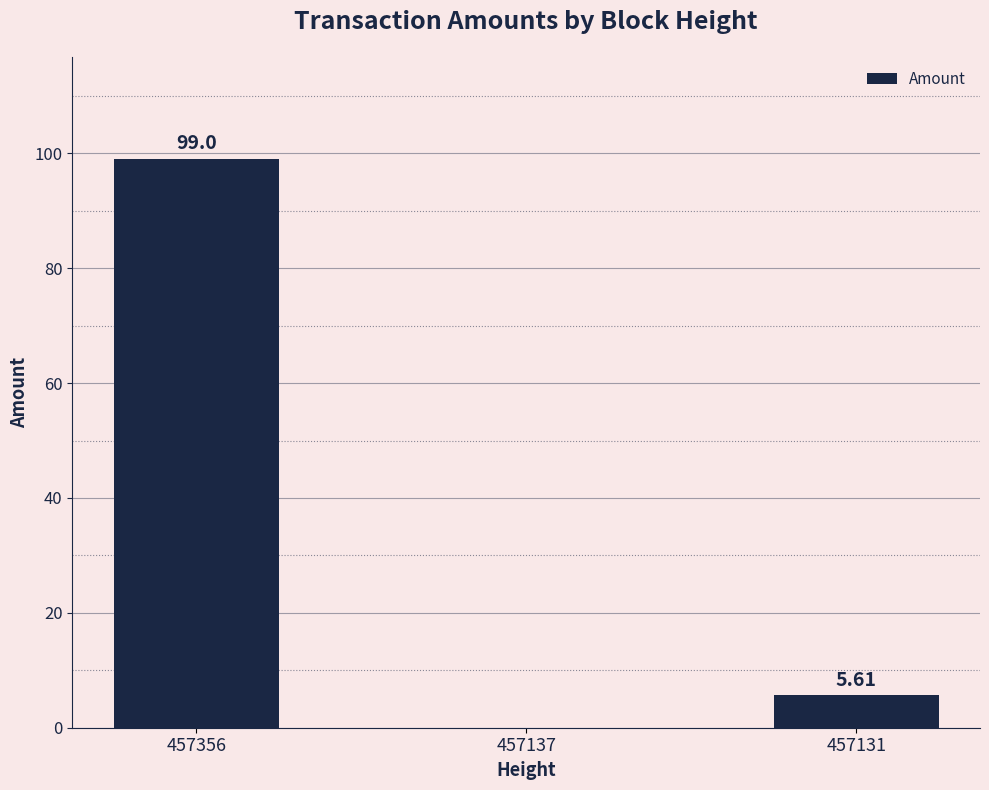

Reading left to right, transcribe all the data shown in this chart.

457356=99.0	457137=0.0	457131=5.6